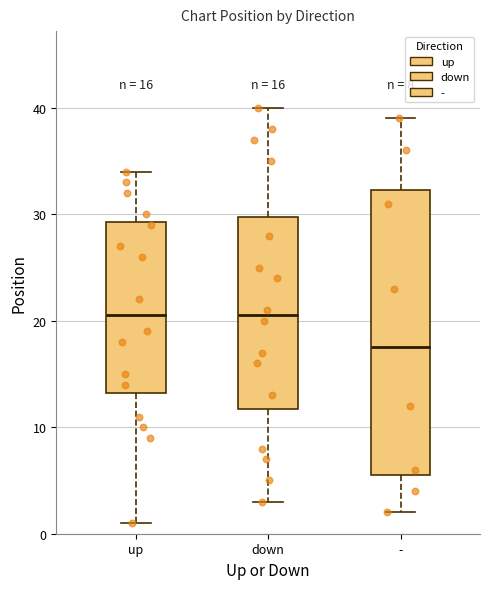

Comparing the boxes themselves (not the whiskers), which one is the tallest?

-